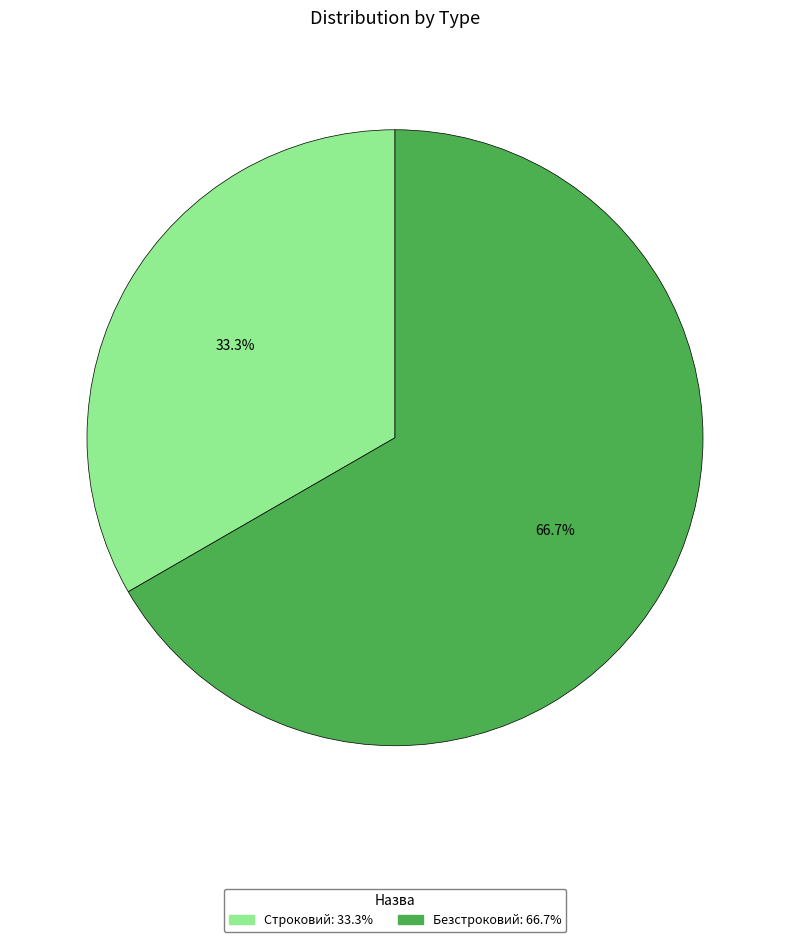

How many segments does this pie chart have?

2